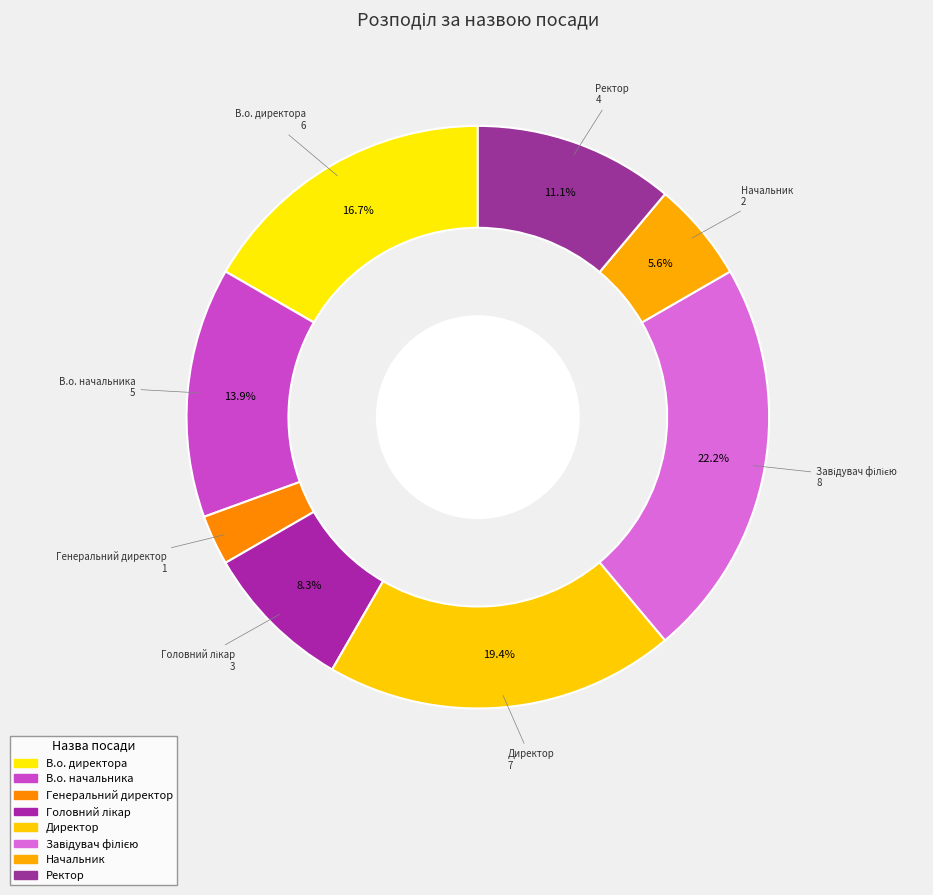

Is there any slice that represents more than half of the pie?

No